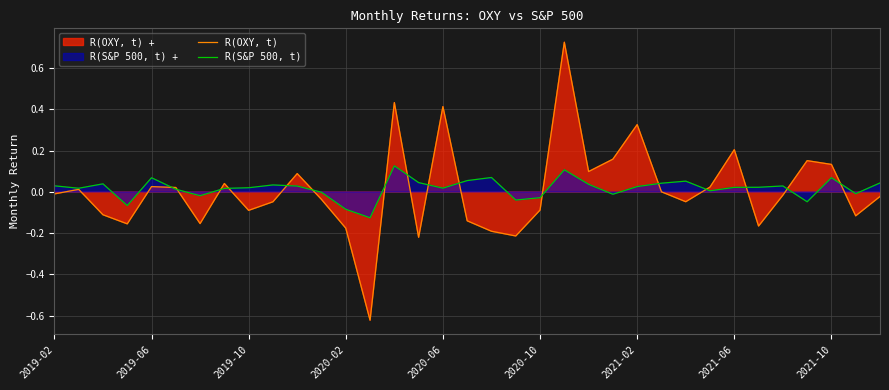

The R(S&P 500, t) series shows 0.0 at 2019-06. True or false?

False